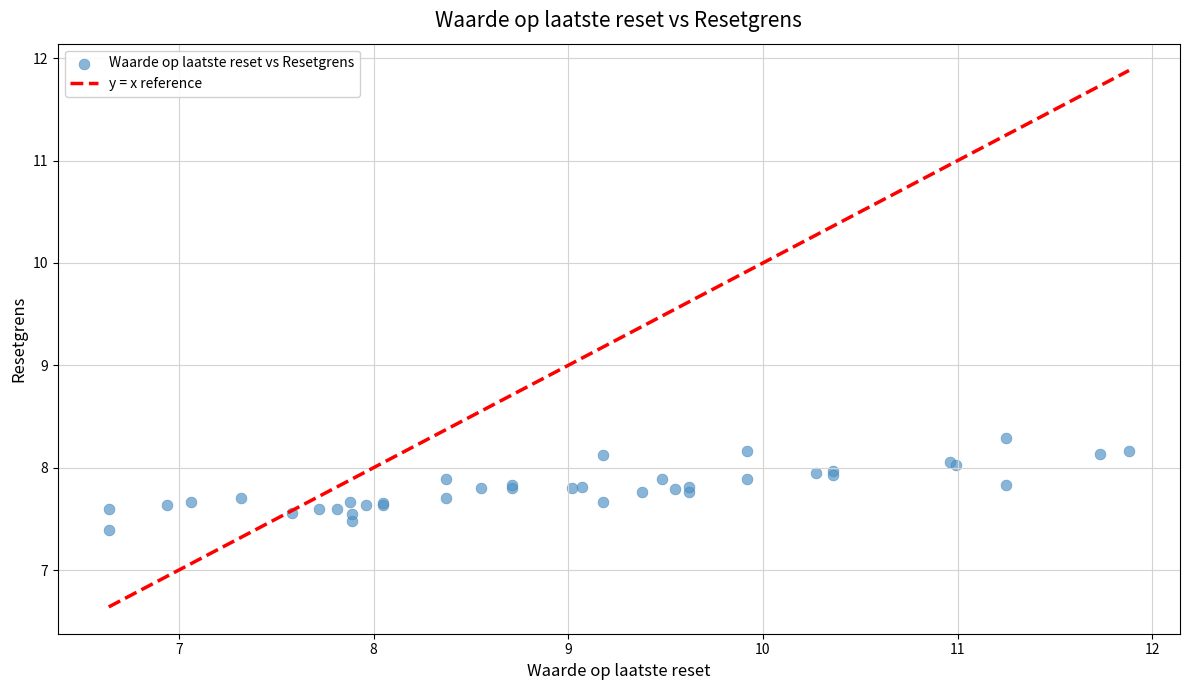

What Y value in the scatter plot is closest to 7?

7.4